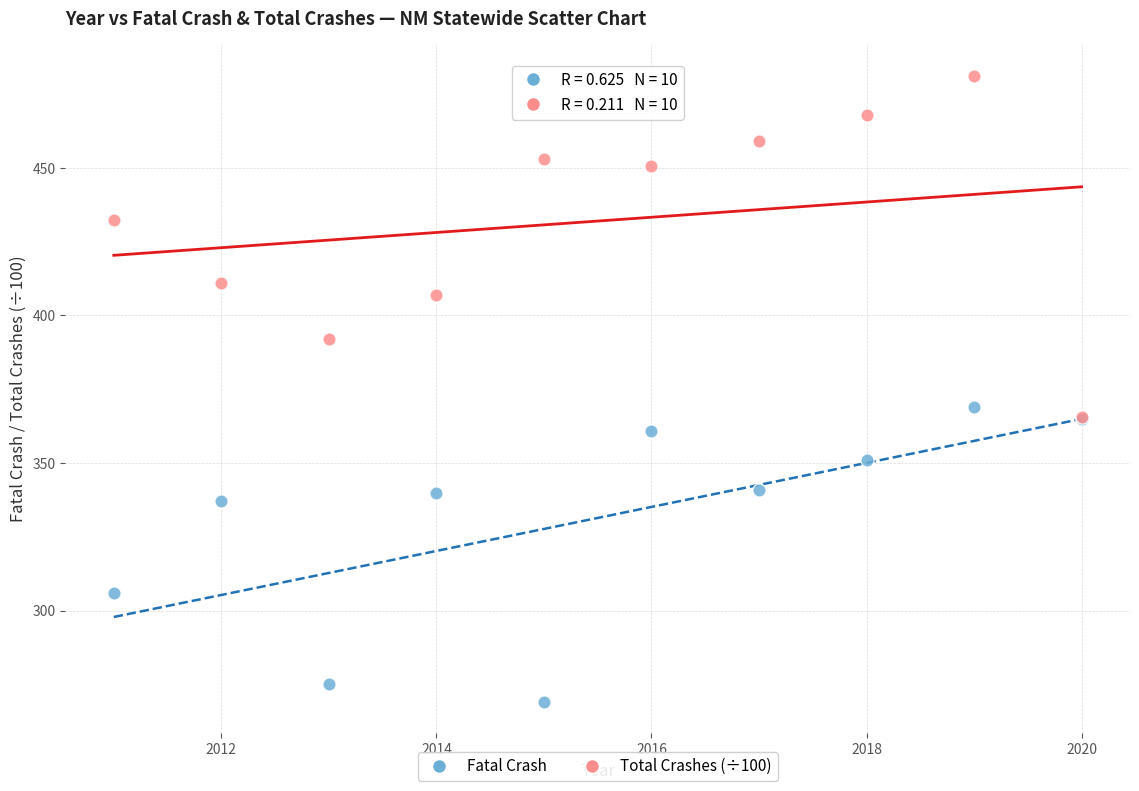

In the Fatal Crash series, what Y value is closest to 319?

306.0